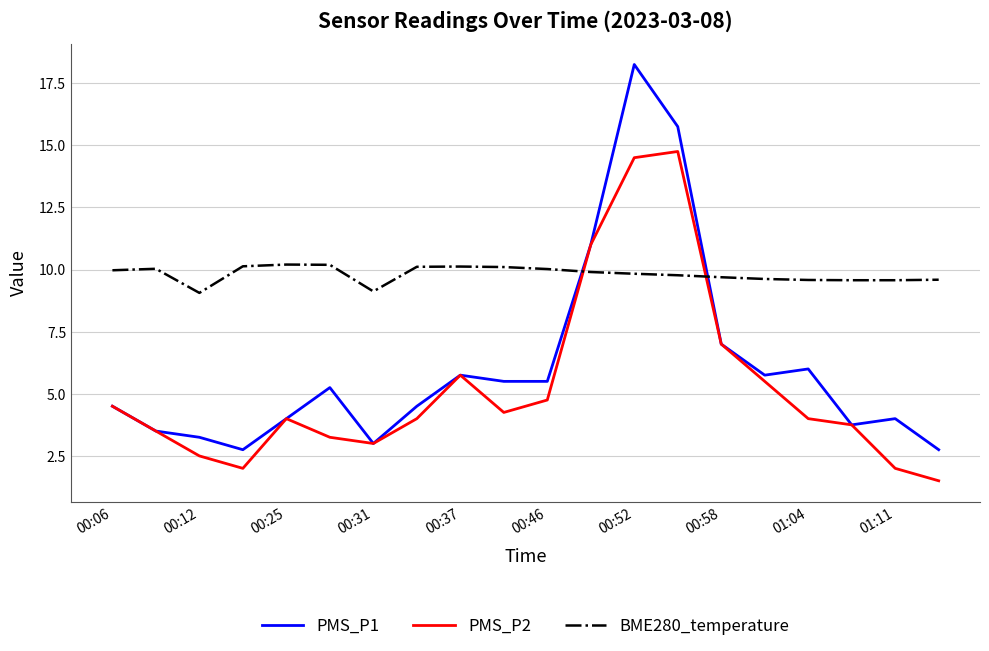

True or false: BME280_temperature and PMS_P2 cross at least once.

True